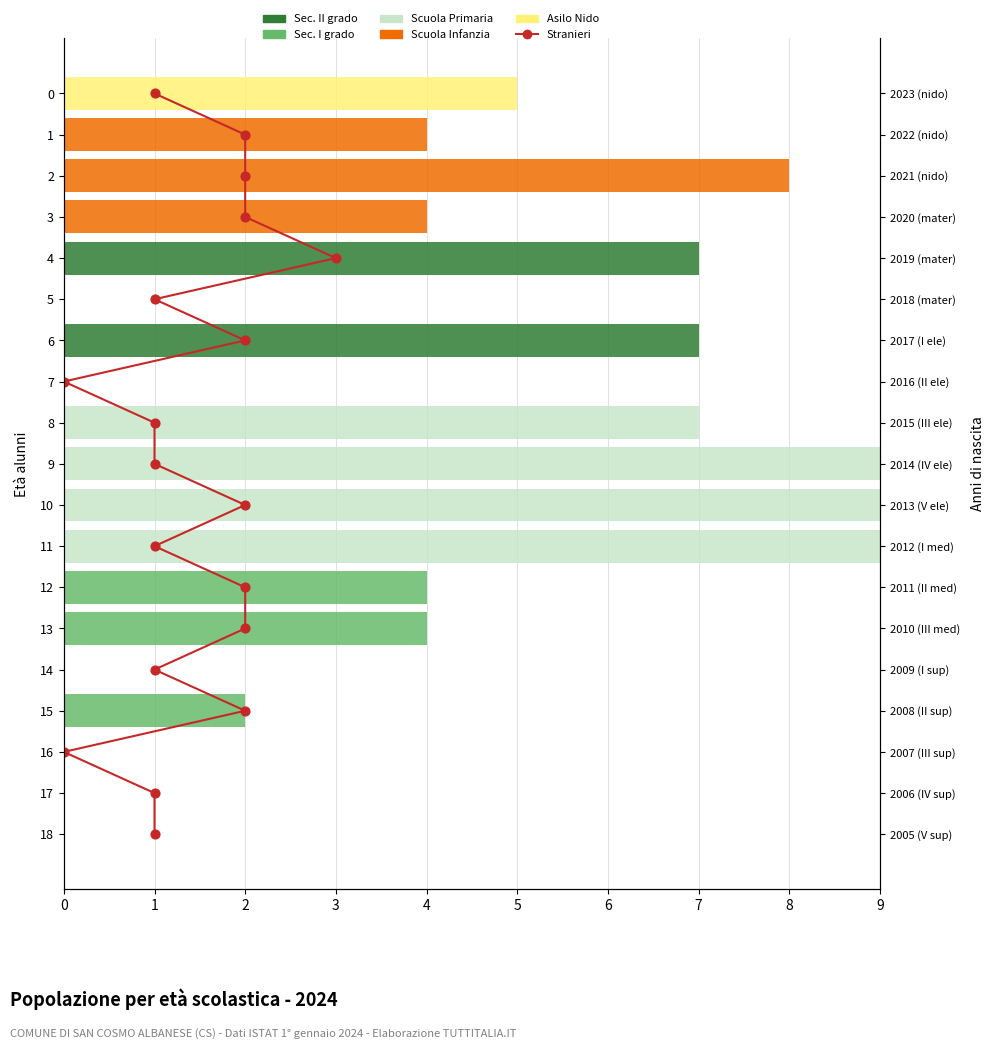

Which series has the largest Y range (max minus min)?

Stranieri